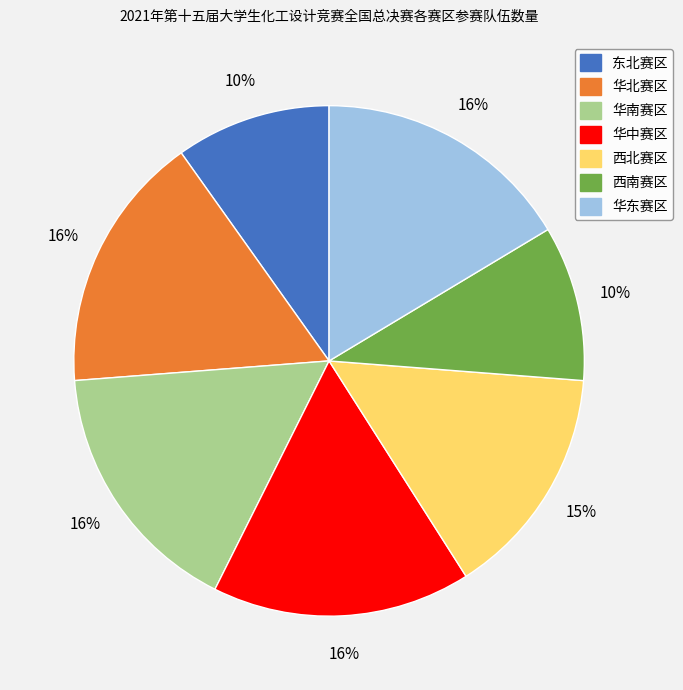

To the nearest percent, what percentage of the pie is 华东赛区?

16%